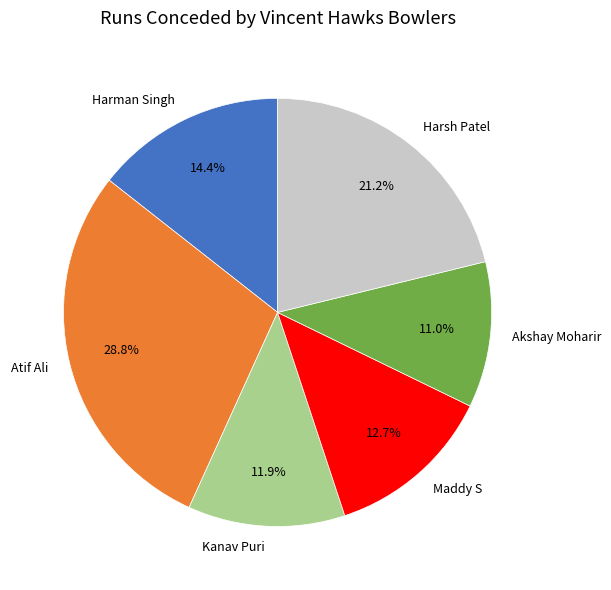

To the nearest percent, what is the average slice percentage?

17%